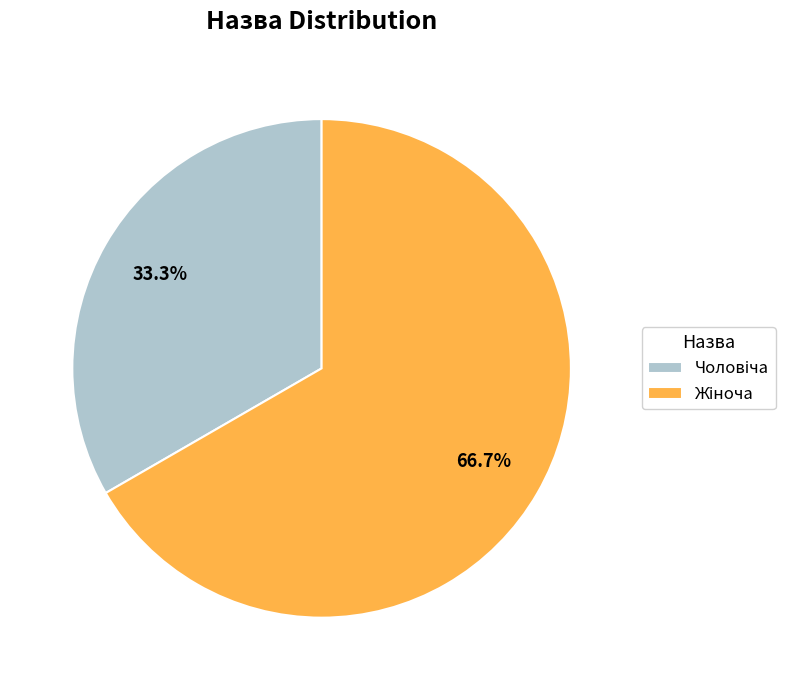

Does any single category account for the majority?

Yes